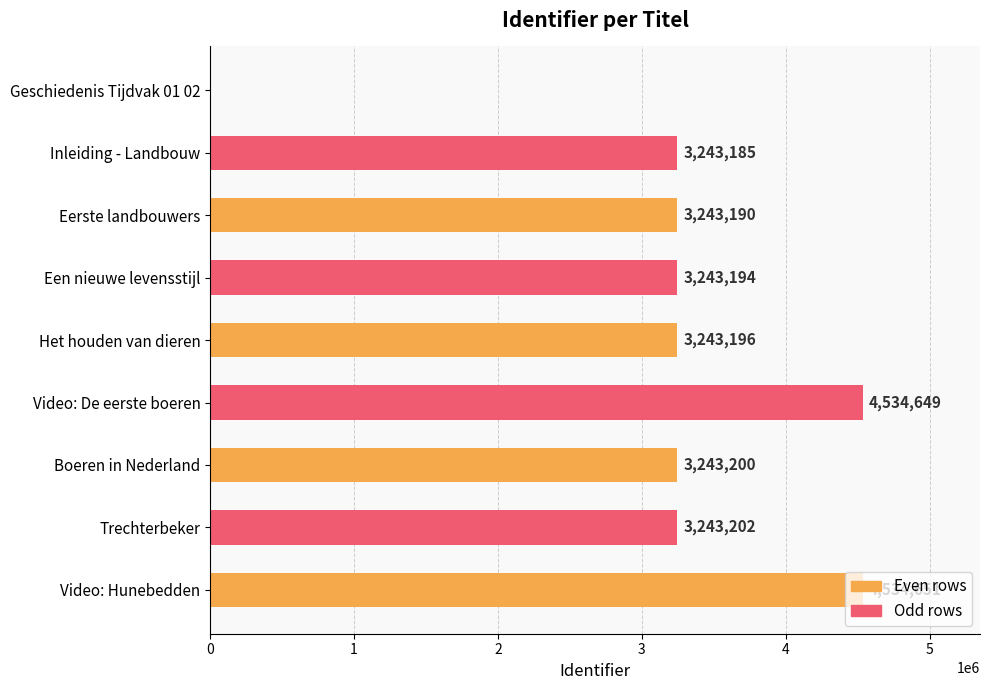

What value does the data have at Het houden van dieren, to the nearest 10?

3243200